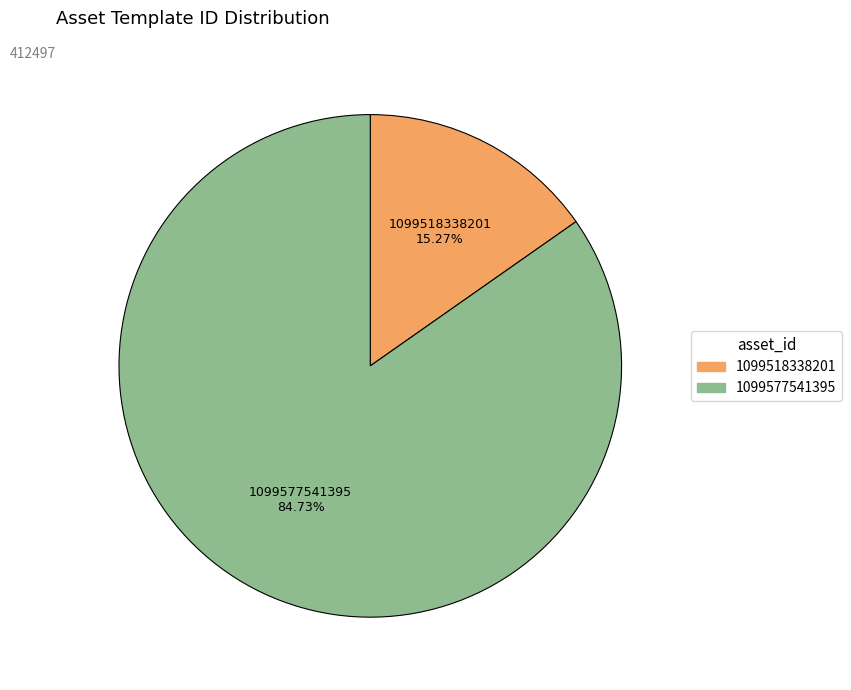

How many slices are in this pie chart?

2